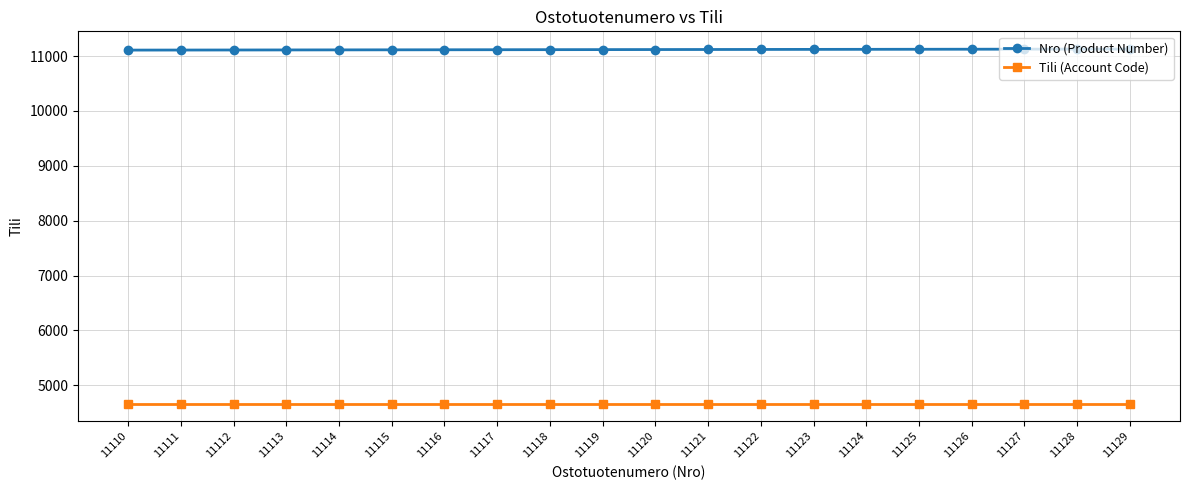

List the series in order of their peak value, lowest first.

Tili (Account Code), Nro (Product Number)